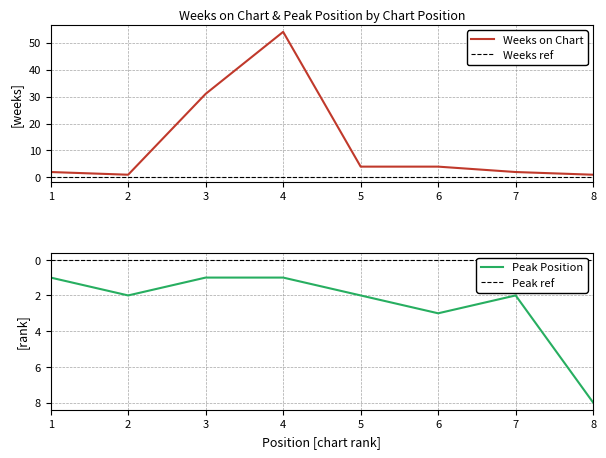

What is the difference between the maximum and minimum values in the Peak Position series?

7